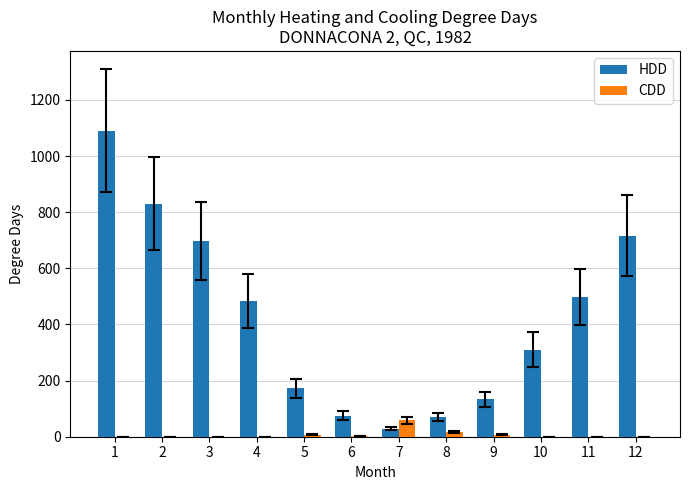

What is the sum of all CDD values?

92.8